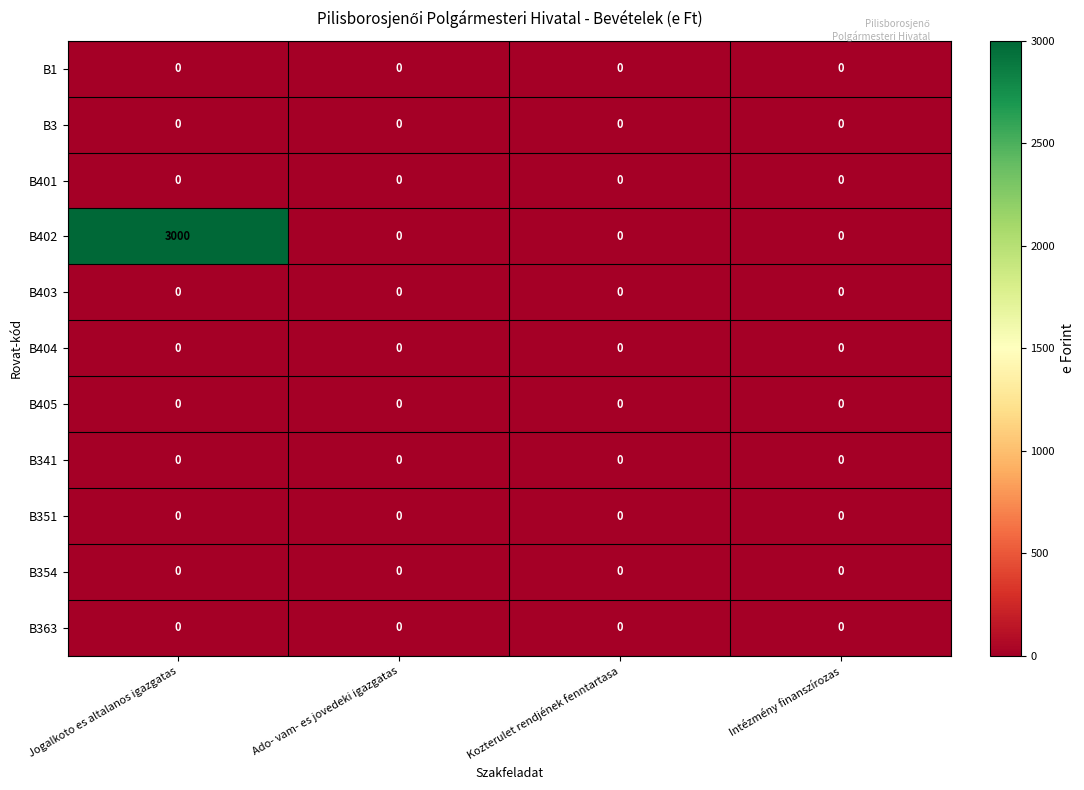

What is the maximum value shown in the chart?

3000